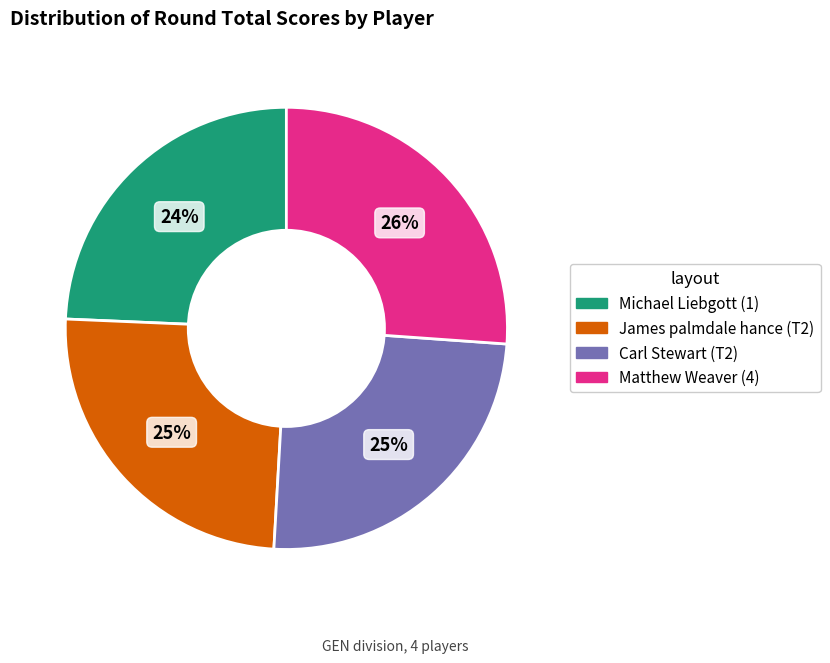

Is the sum of Michael Liebgott (1) and James palmdale hance (T2) greater than half?

No